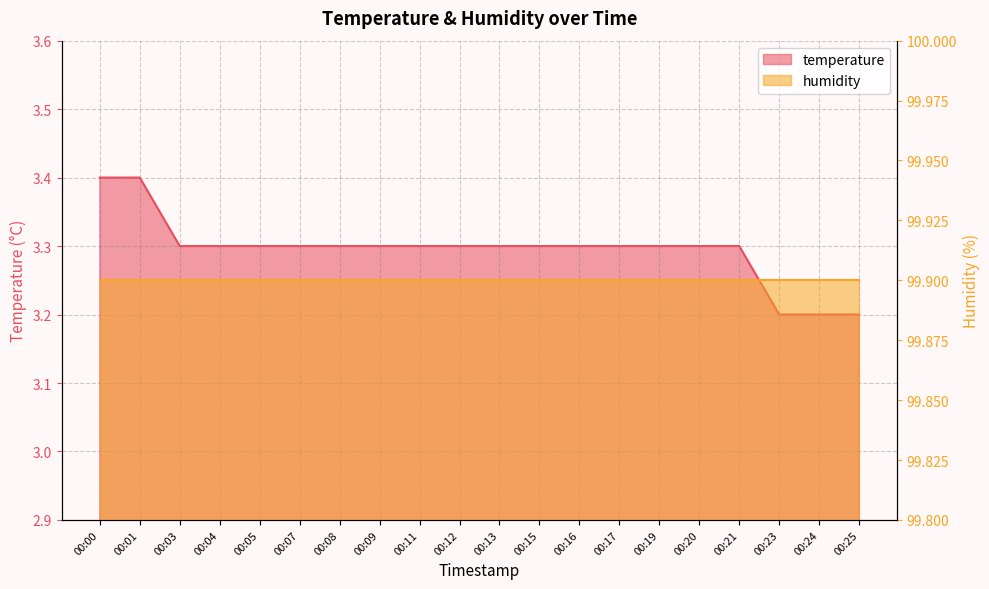

What is the difference between the maximum and minimum values?

0.2